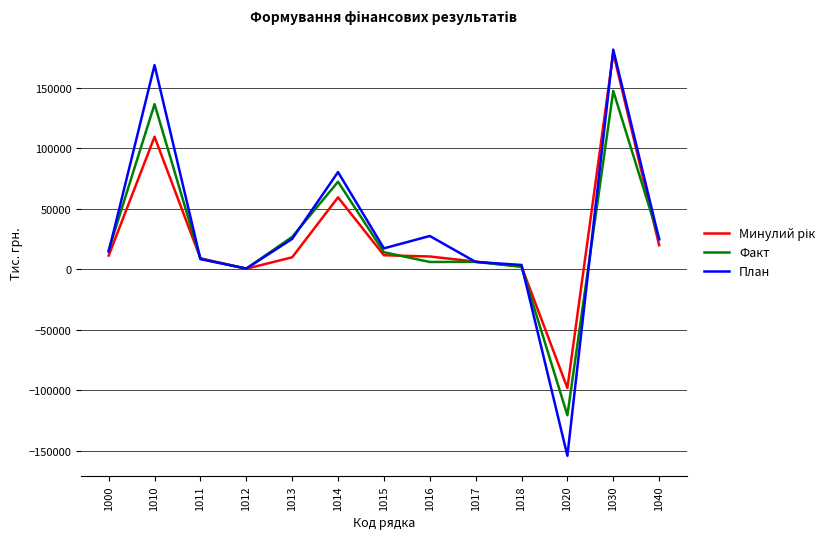

What is the maximum value shown in the chart?

181592